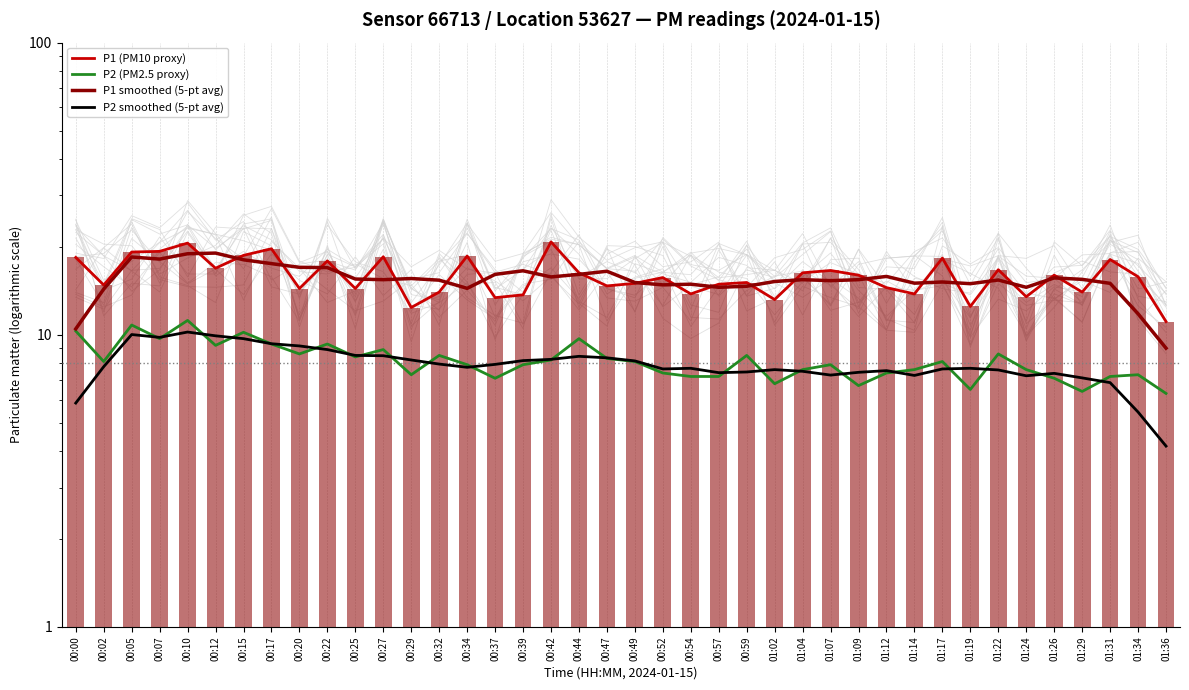

What is the approximate value of P2 smoothed (5-pt avg) at 00:15?

9.7